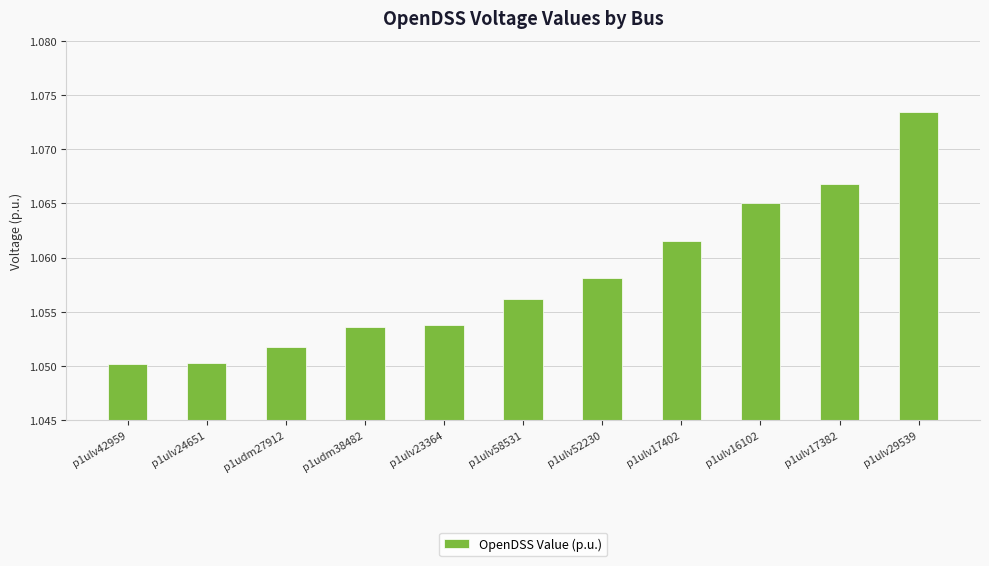

The chart shows a value of 1.6 at p1ulv58531. True or false?

False